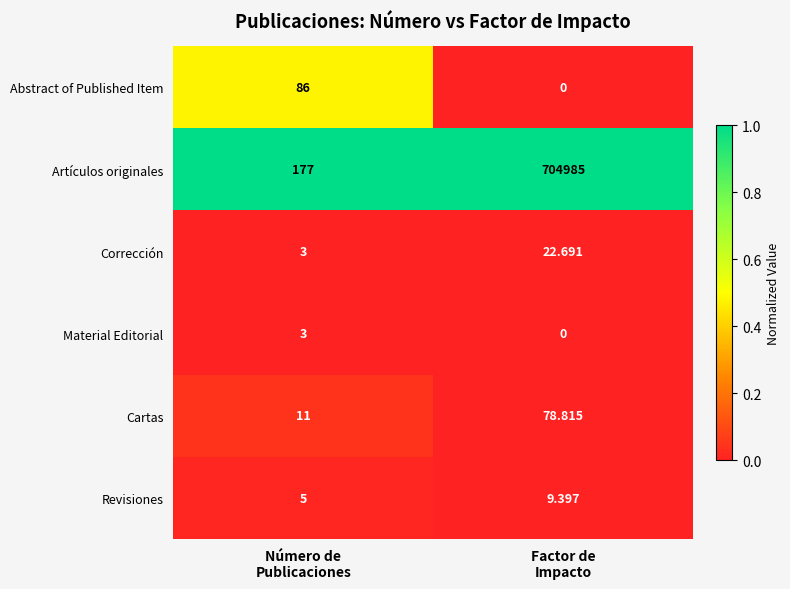

At which category is the sum across all series the highest?

Factor de
Impacto